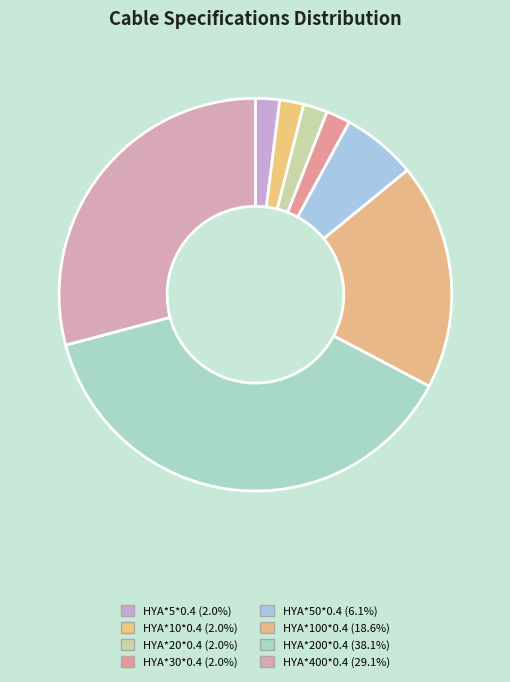

Count the number of slices in the pie.

8